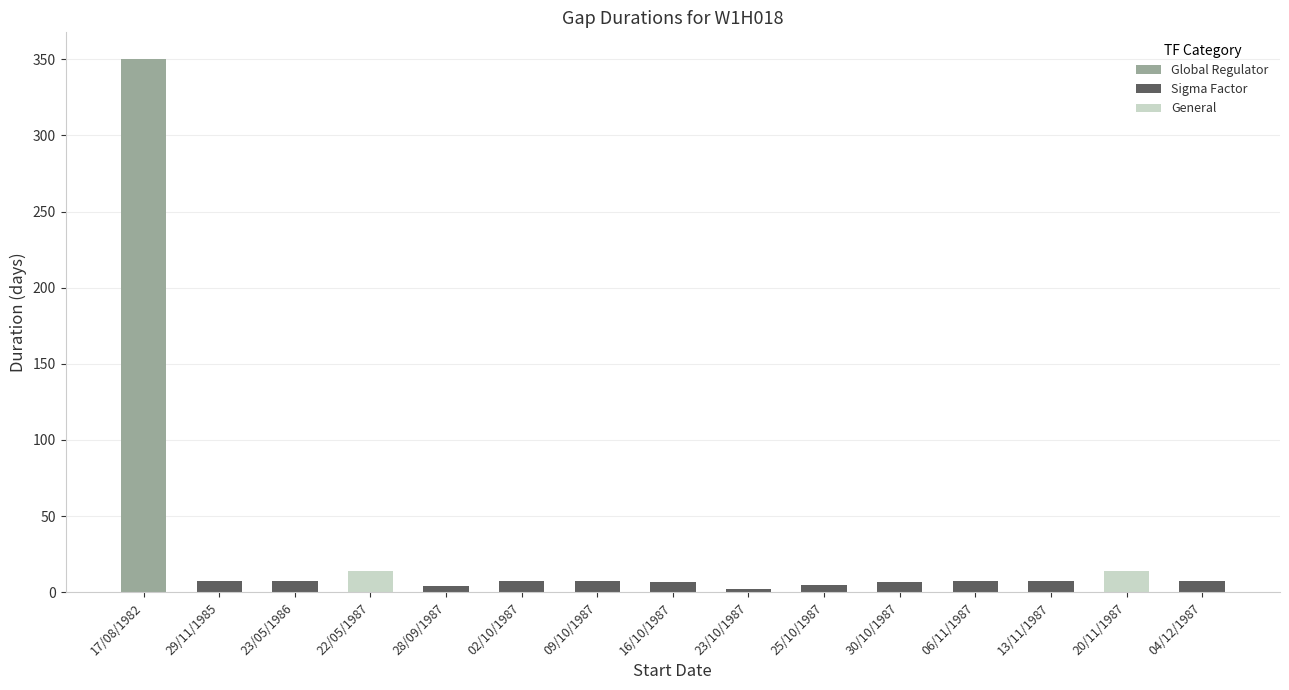

What is the difference between the values at 25/10/1987 and 28/09/1987?

1.0